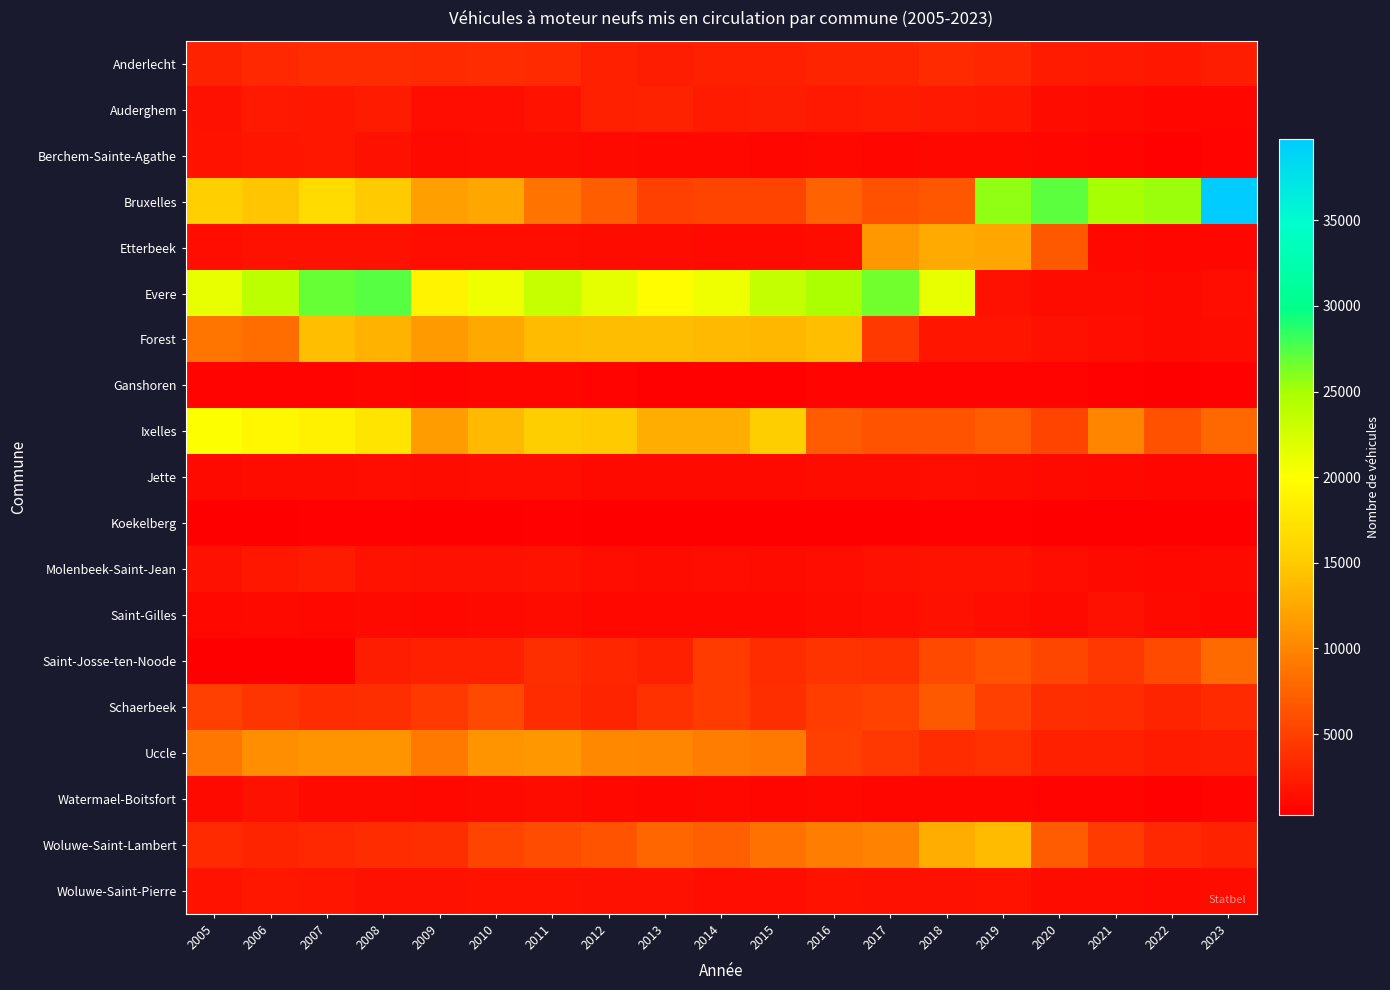

Which has a higher value, 2009 or 2021?

2009